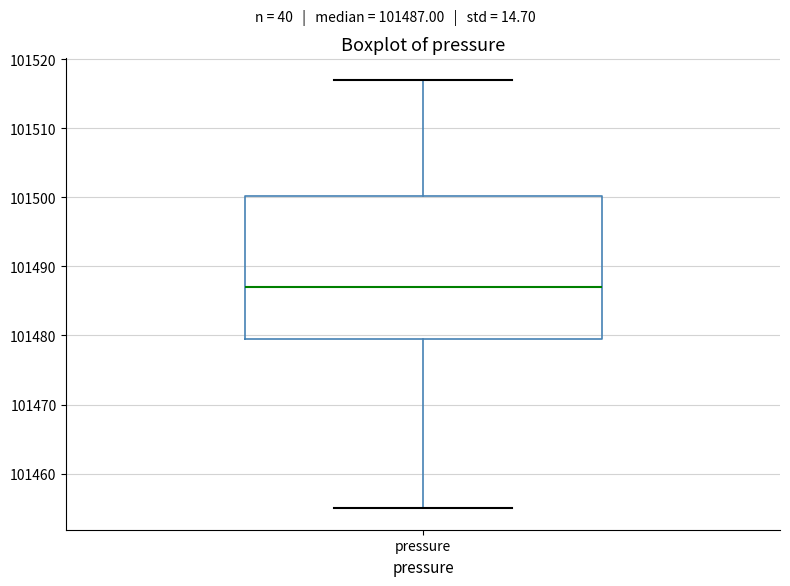

Transcribe this box plot: give where the median line is, the range the box spans, and where the two whiskers end, as read against the y-axis. The values are not printed on the chart, so give them approximately, as read against the axis.

median 101487, box 101480 to 101500, whiskers 101455 to 101517